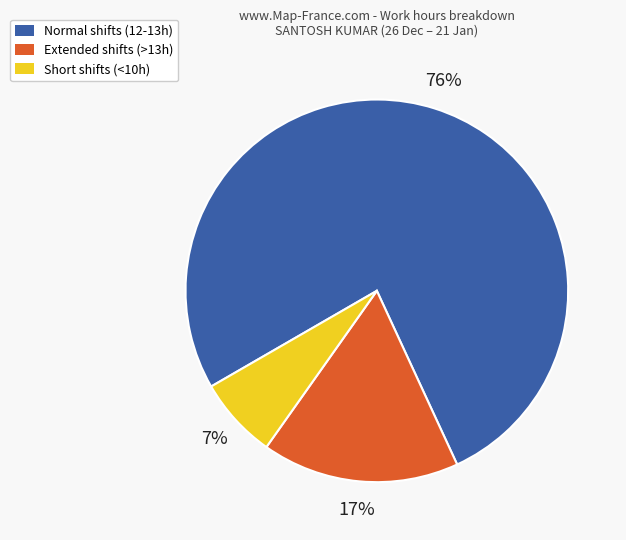

What percentage is the Extended shifts (>13h) slice, to the nearest percent?

17%